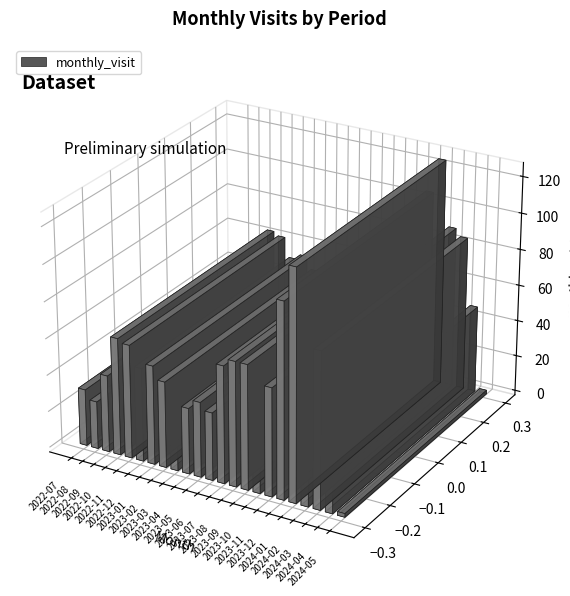

What position from the right is 2023-02?

16